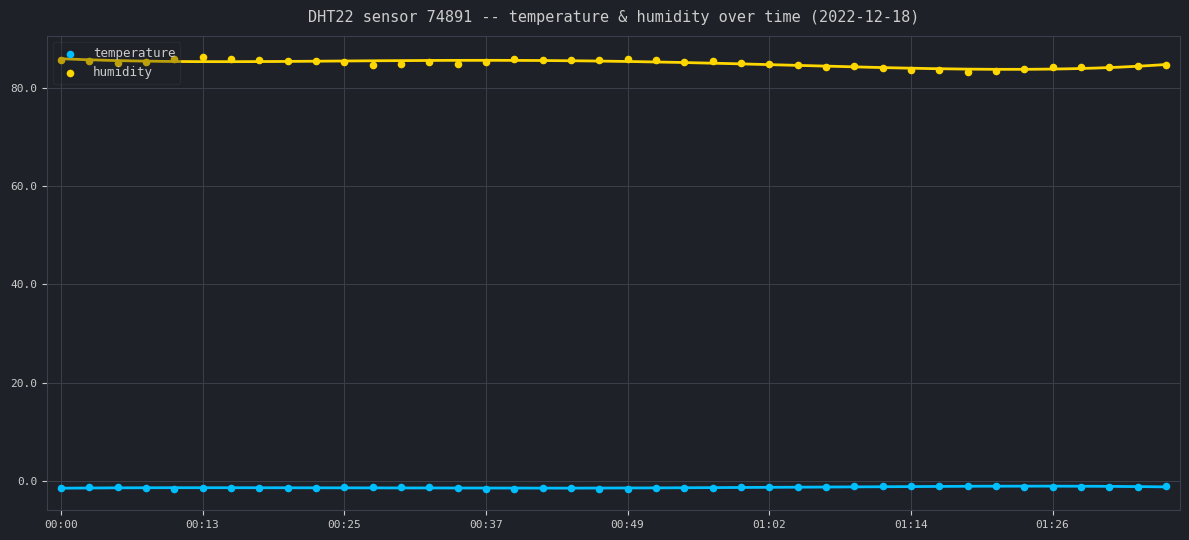

Which series reaches the maximum Y coordinate?

humidity